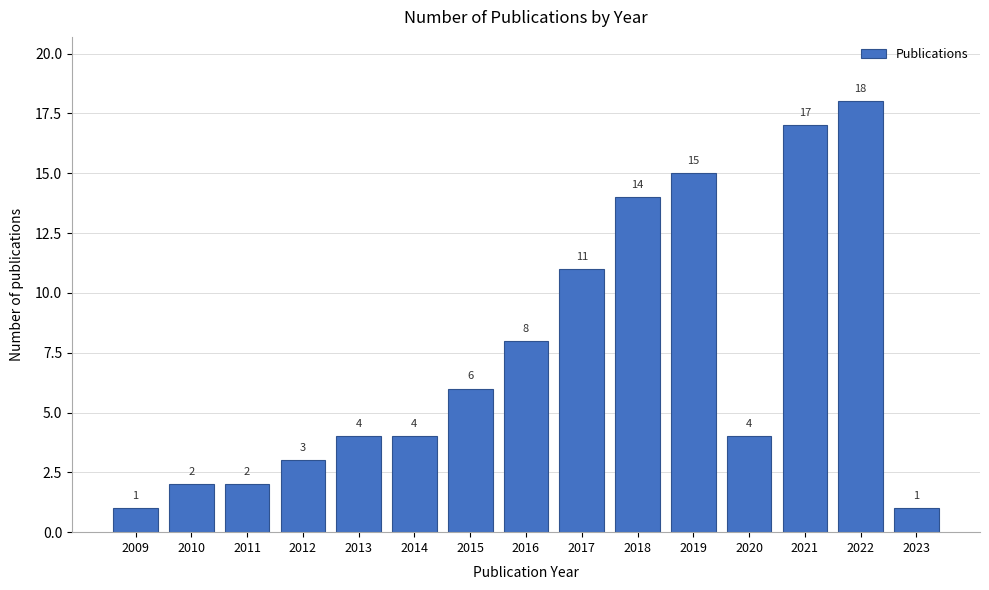

Reading left to right, what are all the values shown in this chart?

1	2	2	3	4	4	6	8	11	14	15	4	17	18	1